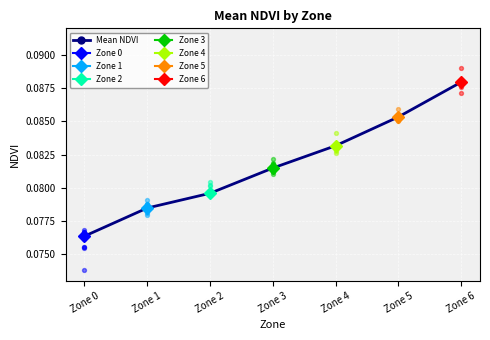

Which has a higher value, Zone 6 or Zone 4?

Zone 6